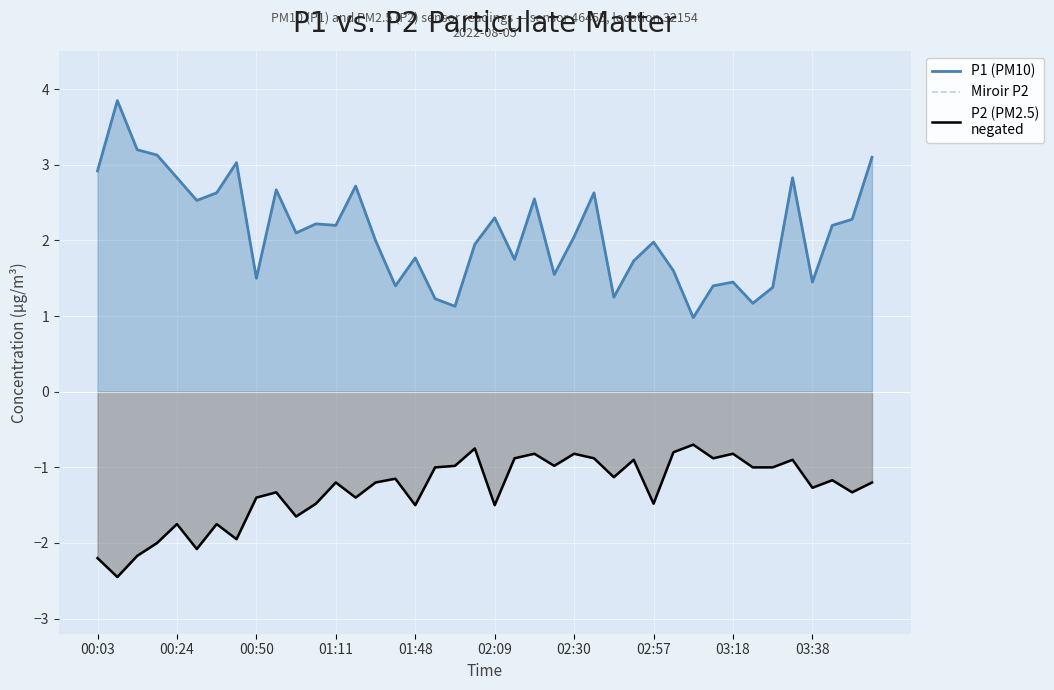

Which series has the widest spread of values?

P1 (PM10)